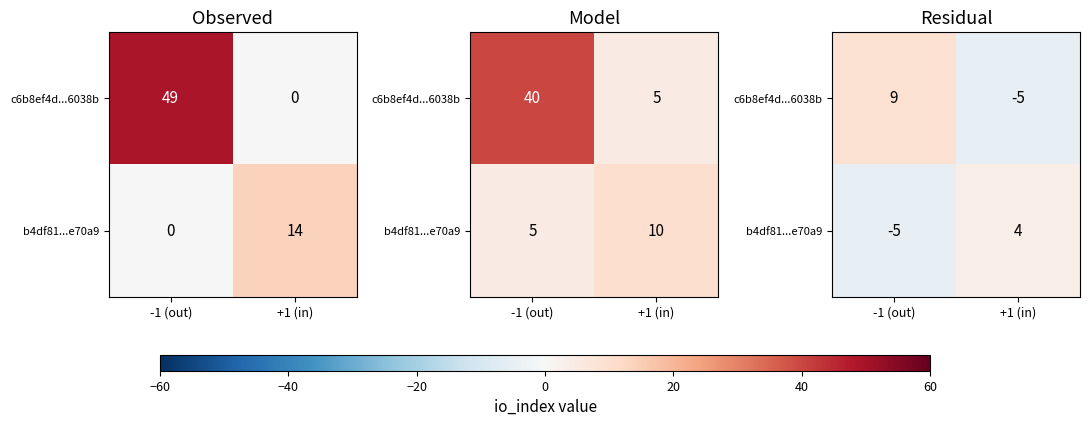

At which label is c6b8ef4d...6038b closest to 2?

-1 (out)